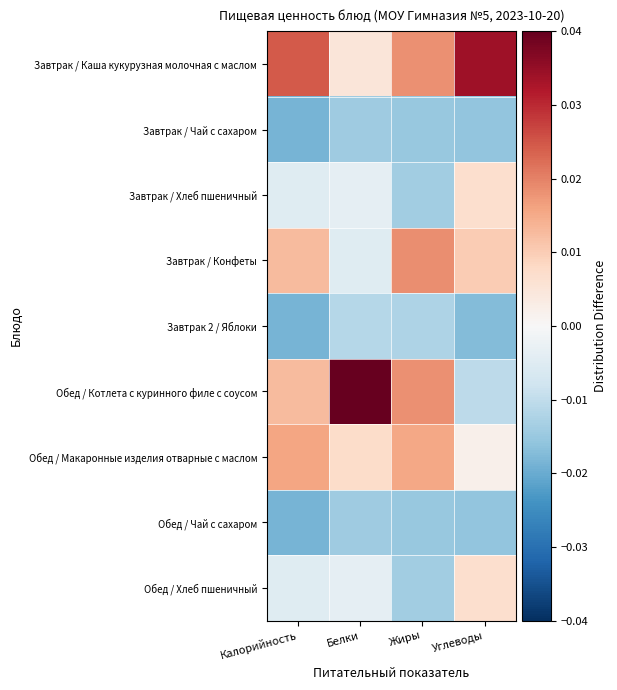

List the series in order of their peak value, highest first.

Обед / Котлета с куринного филе с соусом, Завтрак / Каша кукурузная молочная с маслом, Завтрак / Конфеты, Обед / Макаронные изделия отварные с маслом, Завтрак / Хлеб пшеничный, Обед / Хлеб пшеничный, Завтрак 2 / Яблоки, Завтрак / Чай с сахаром, Обед / Чай с сахаром